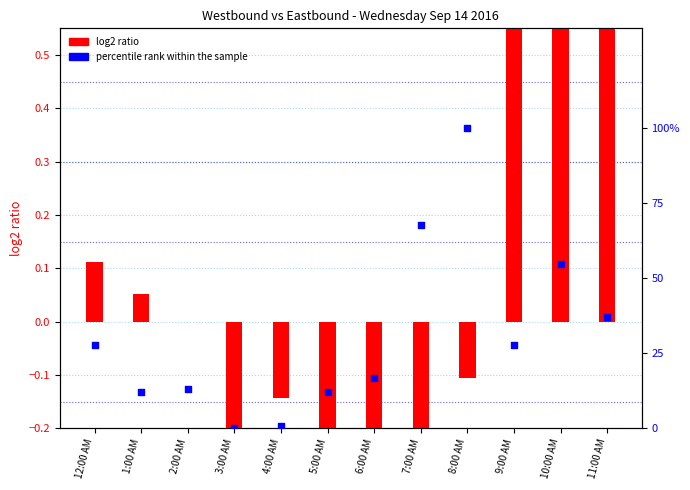

Which series contains the highest Y value?

percentile rank within the sample